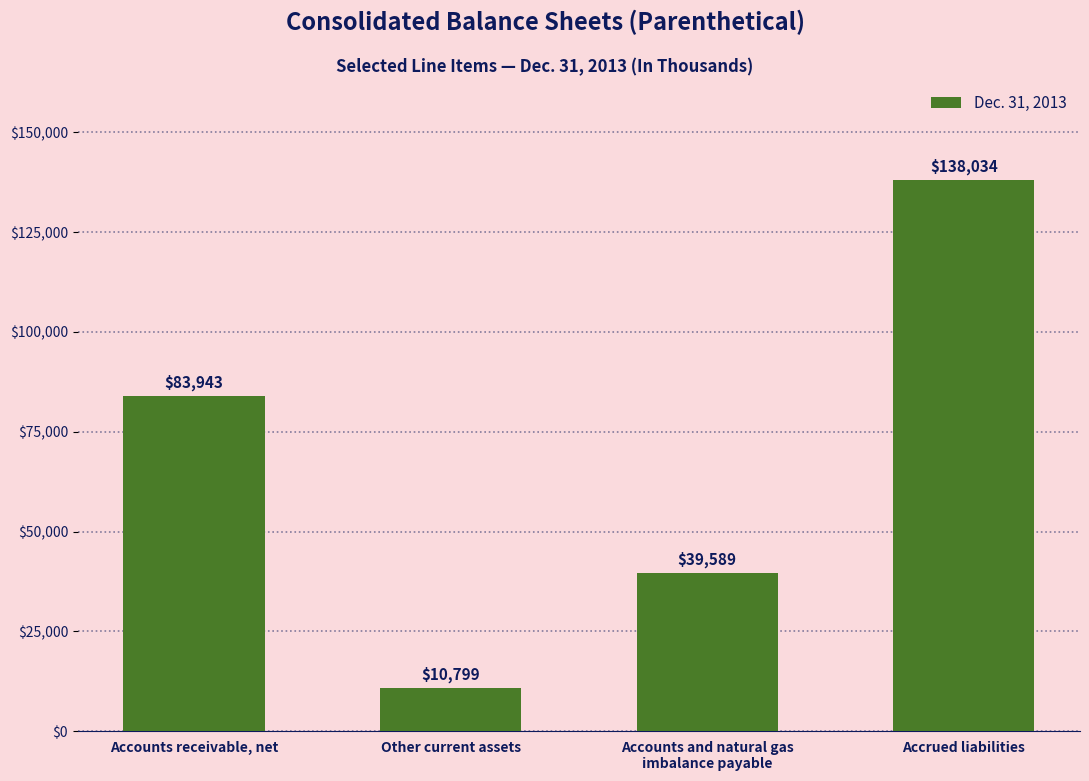

Rank the categories by value from lowest to highest.

Other current assets, Accounts and natural gas
imbalance payable, Accounts receivable, net, Accrued liabilities